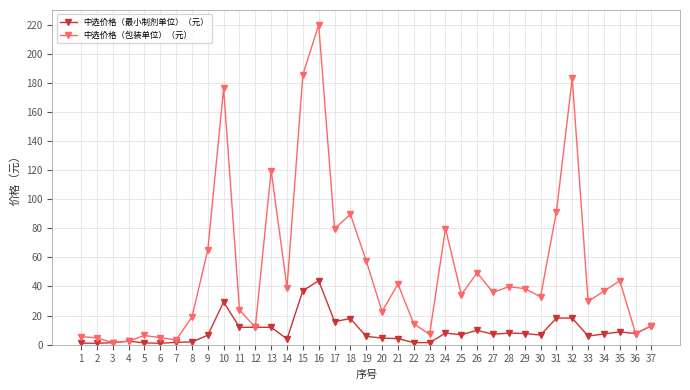

Is the value of 中选价格（最小制剂单位）（元） at 35 greater than the value of 中选价格（包装单位）（元） at 16?

No